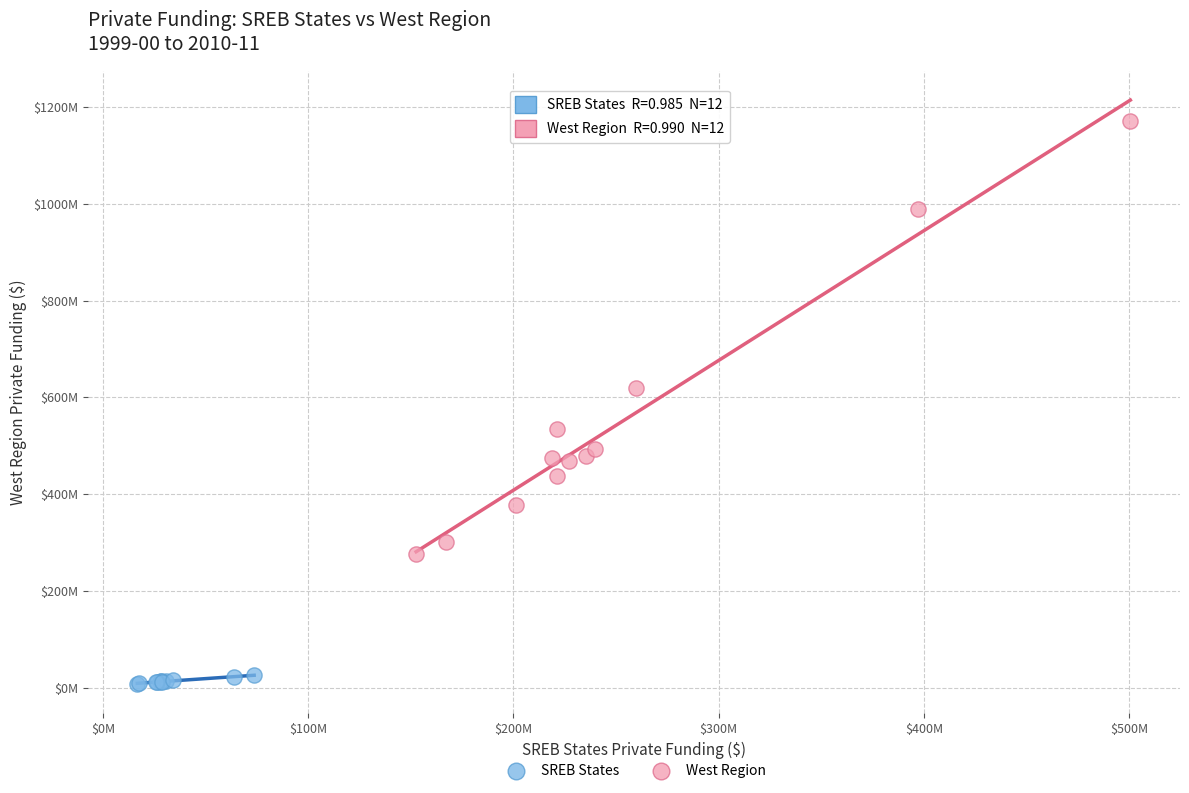

What are all the series names shown in the legend?

SREB States, West Region